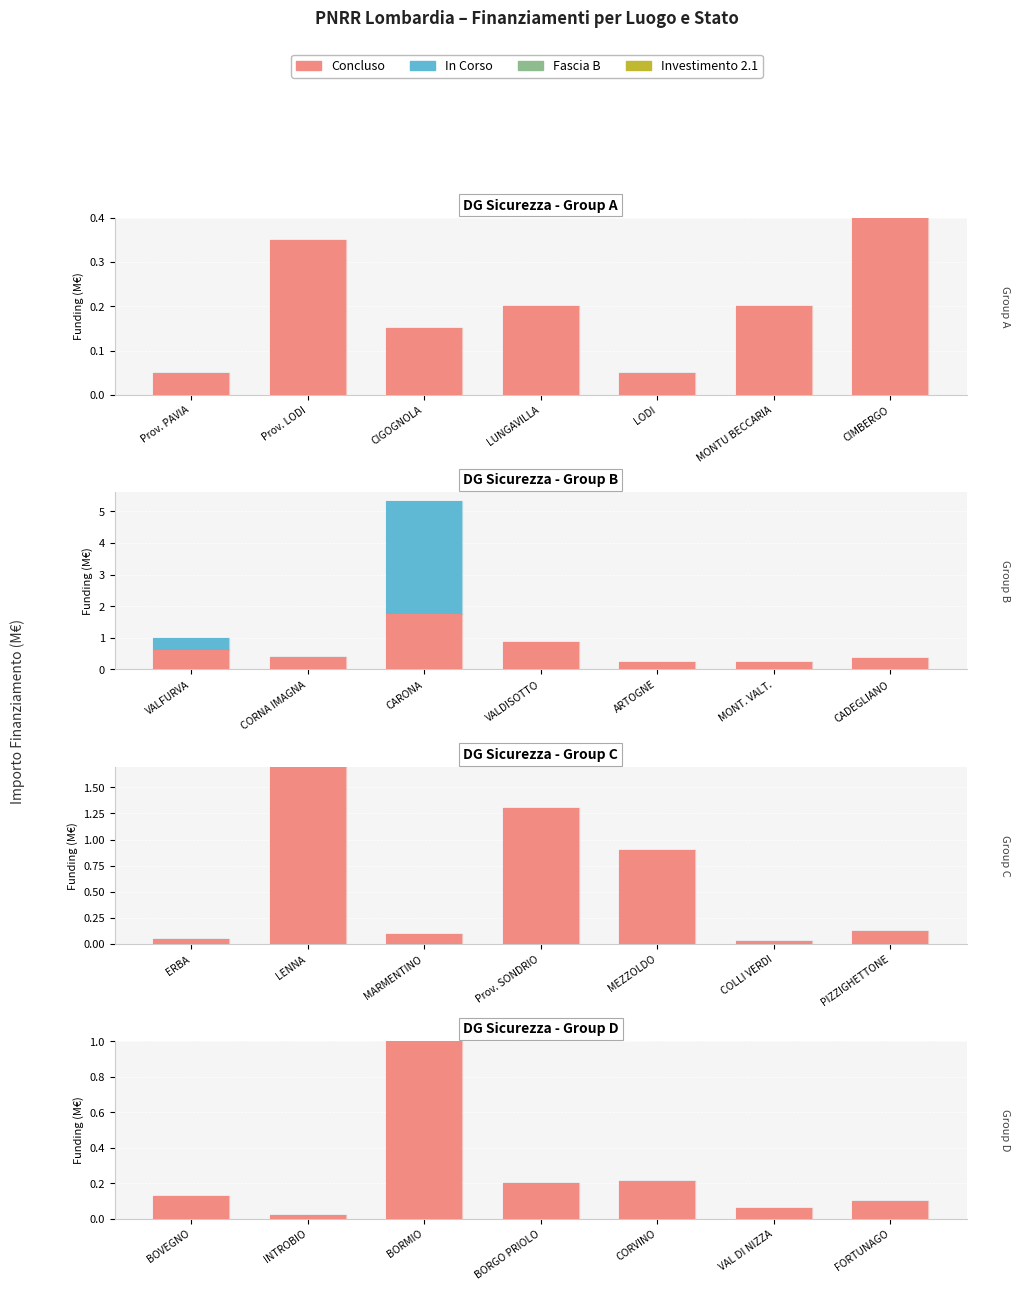

List the series in order of their peak value, highest first.

Concluso, In Corso